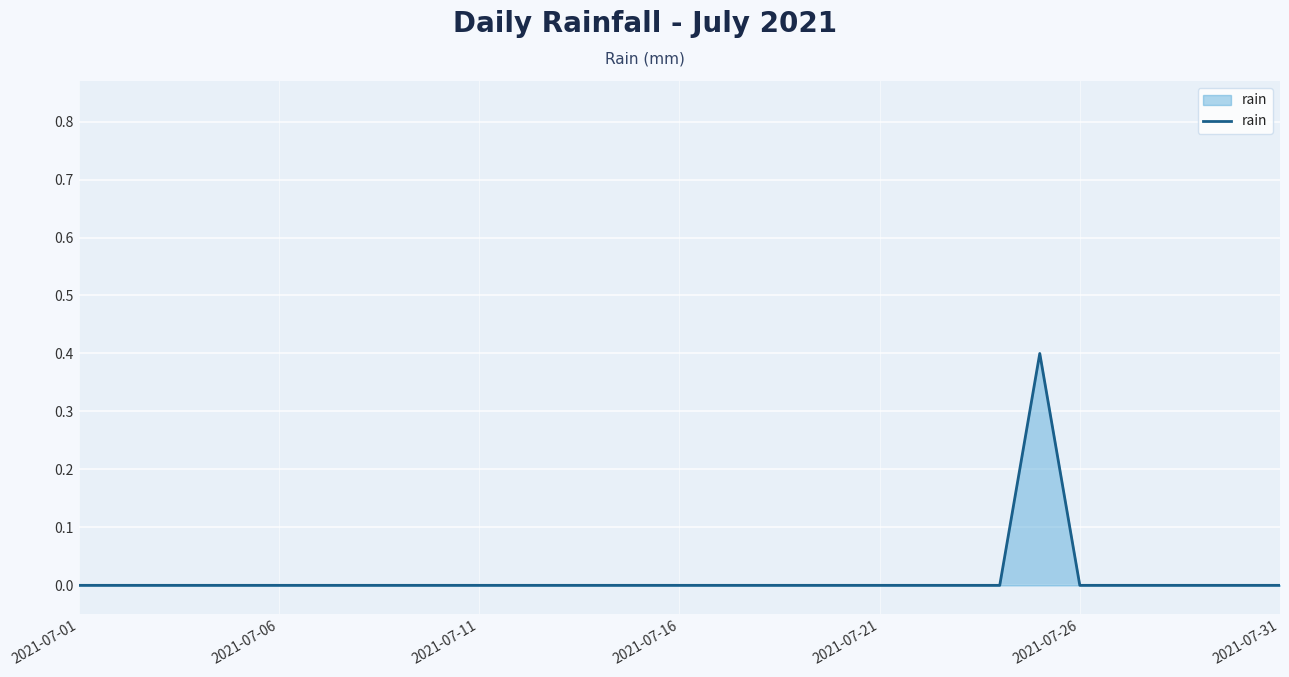

How many values are between 0 and 1?

31